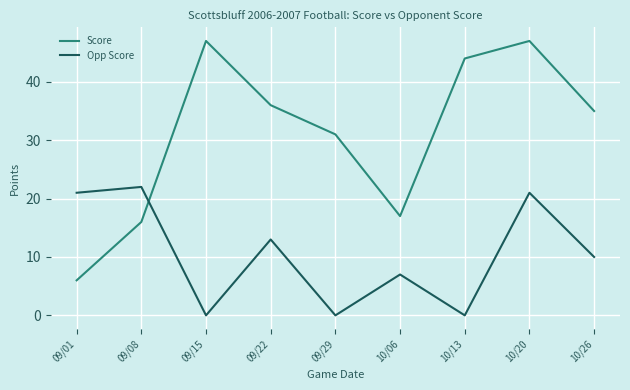

Which category has the lowest value in the Score series?

09/01